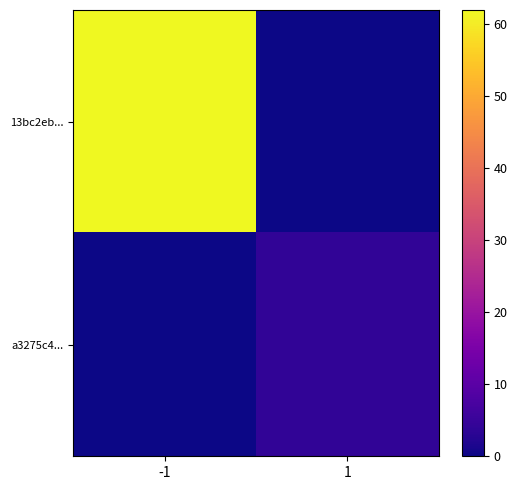

Reading left to right, extract all data points from this chart.

13bc2eb...: -1=62	1=0
a3275c4...: -1=0	1=4